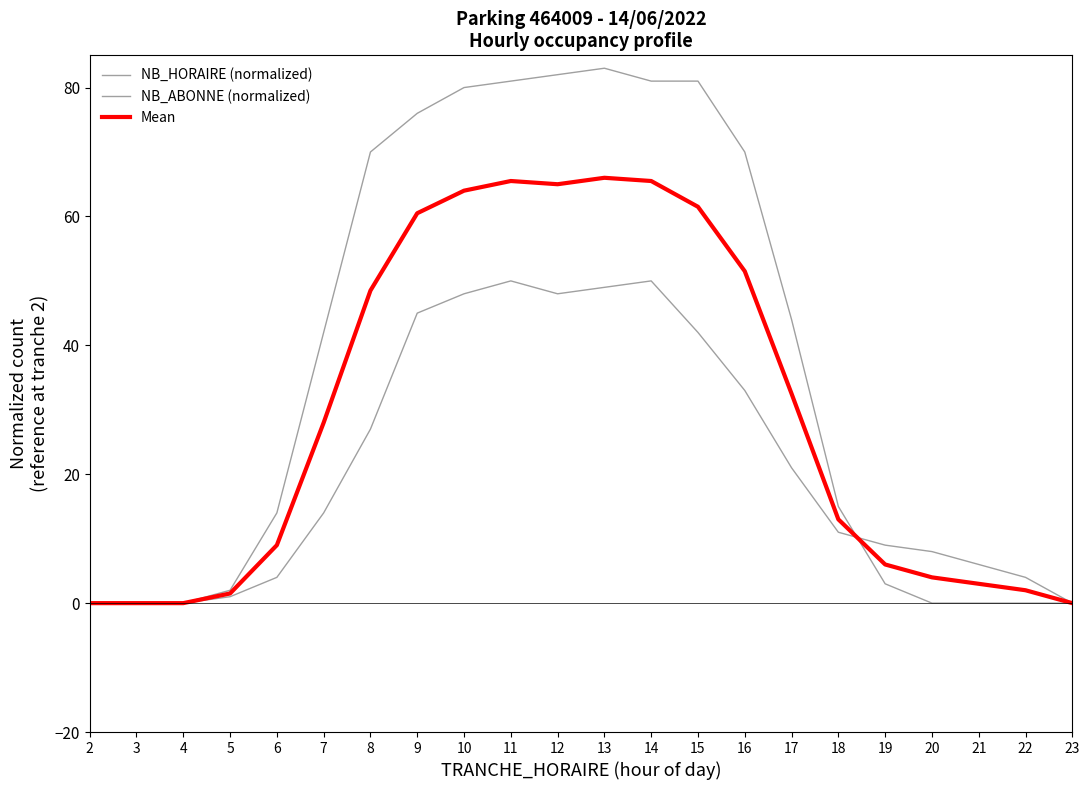

What is the approximate value of Mean at 14?

65.5